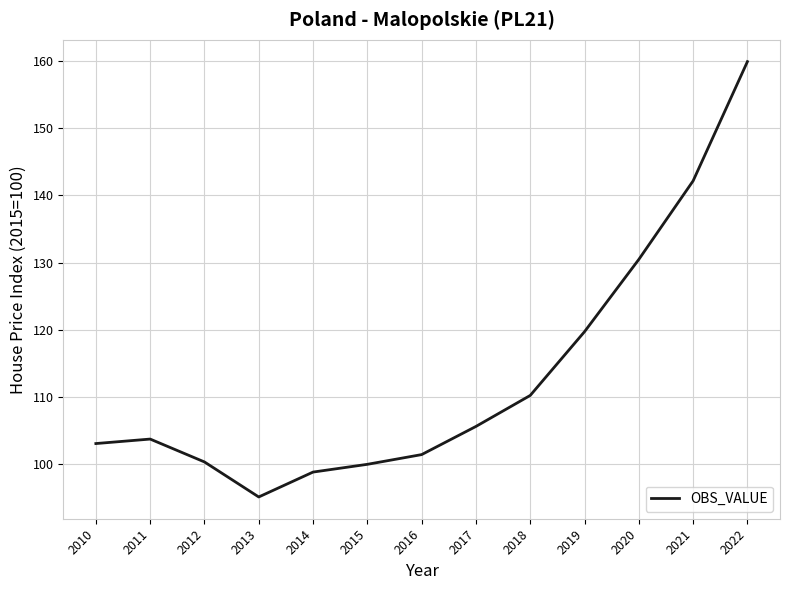

At which category does the chart reach its peak across all series?

2022